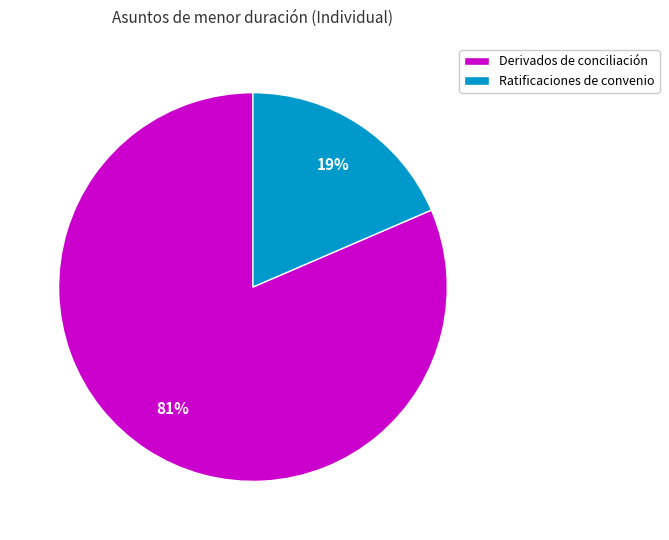

What is the largest slice in the pie chart?

Derivados de conciliación